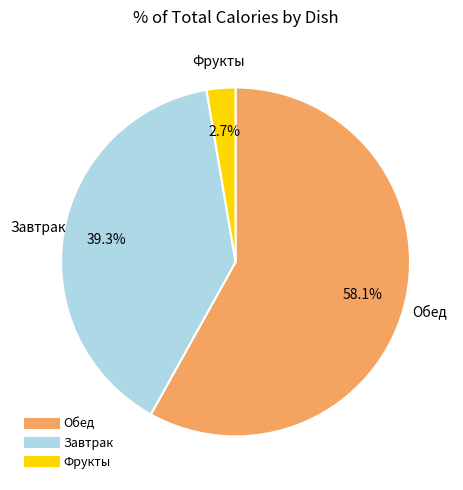

Is there any slice that represents more than half of the pie?

Yes